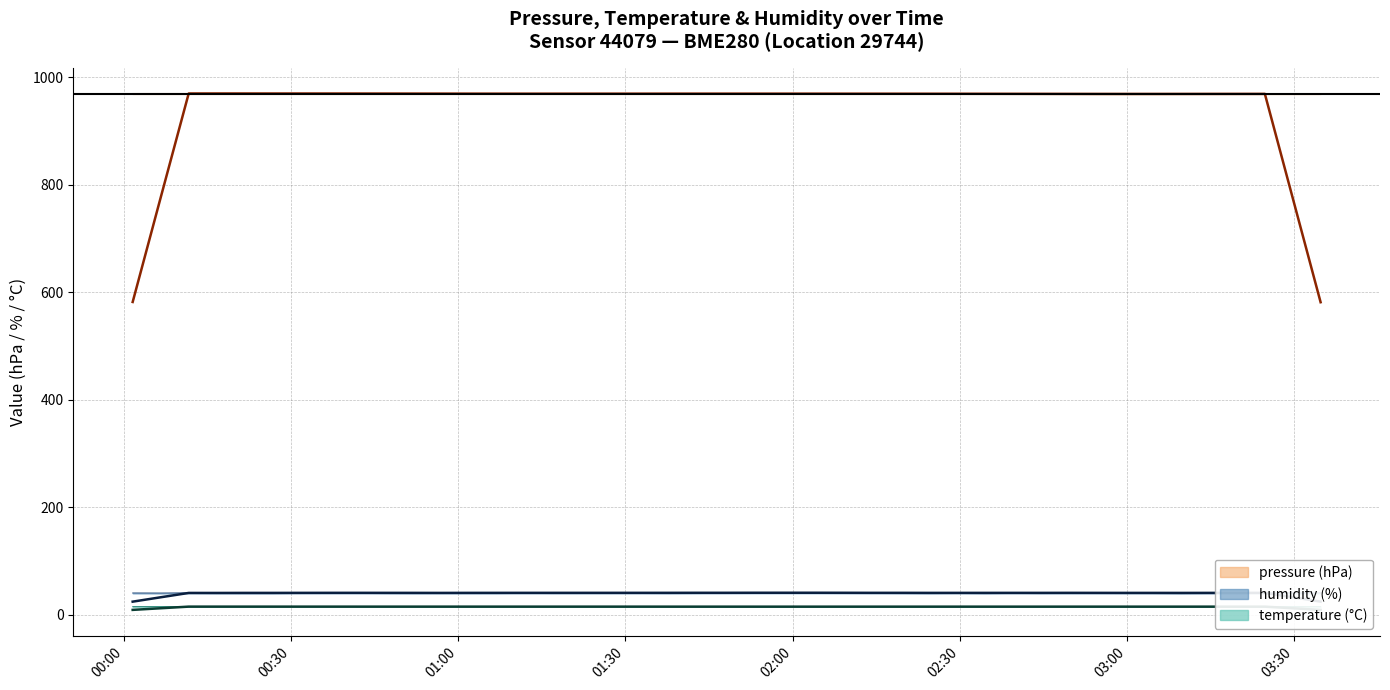

What is the average value of the humidity series?

40.7